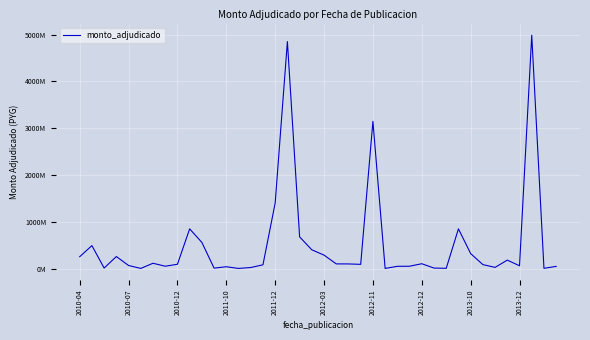

Is this an area chart (filled region under the line)?

No